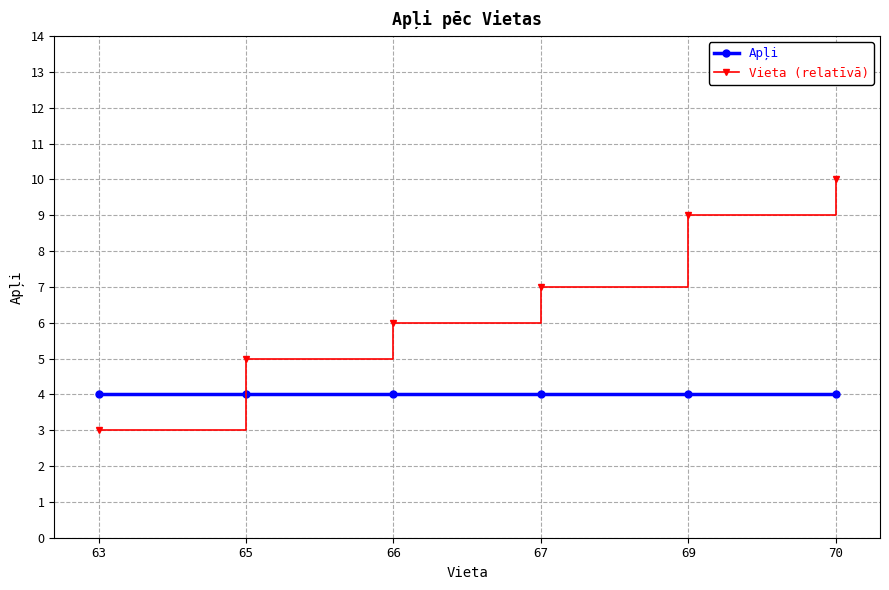

True or false: Apļi has more than 2 points higher than both neighbors.

False